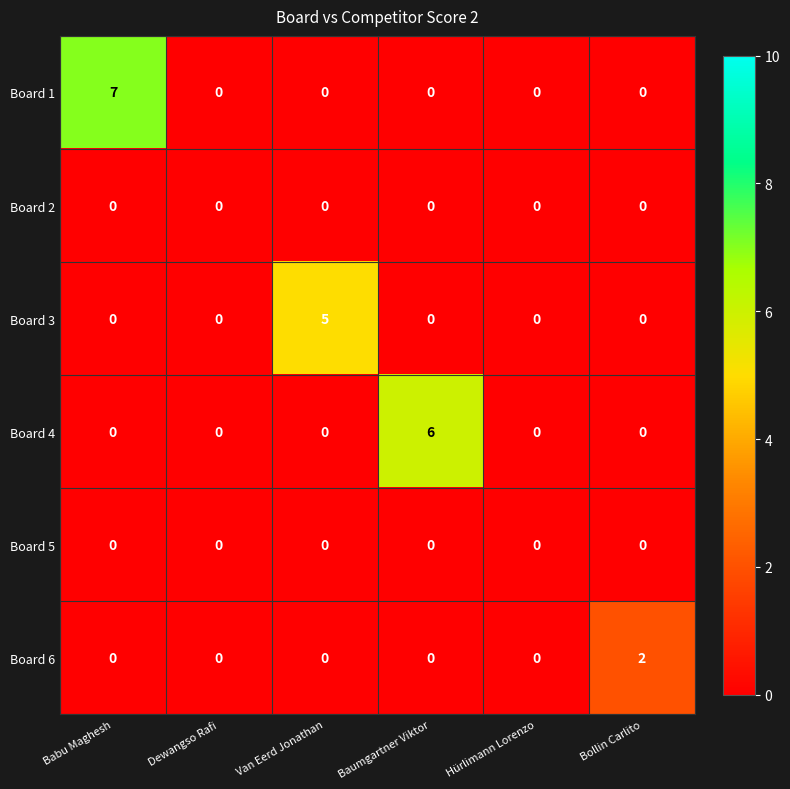

At which category is the sum across all series the highest?

Babu Maghesh